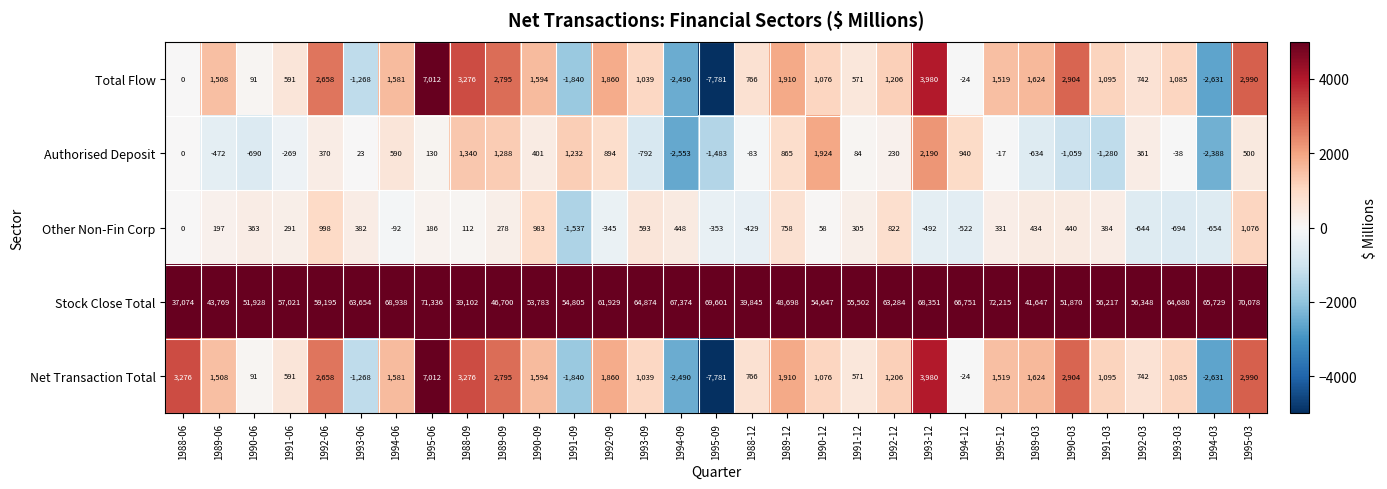

At which label does Authorised Deposit first exceed 84?

1992-06